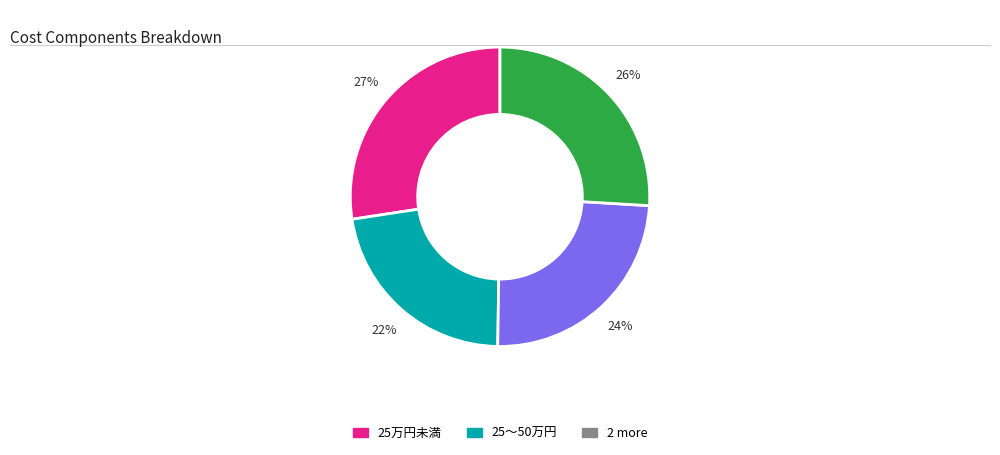

To the nearest percent, what is the difference between the largest and smallest slice percentages?

5%